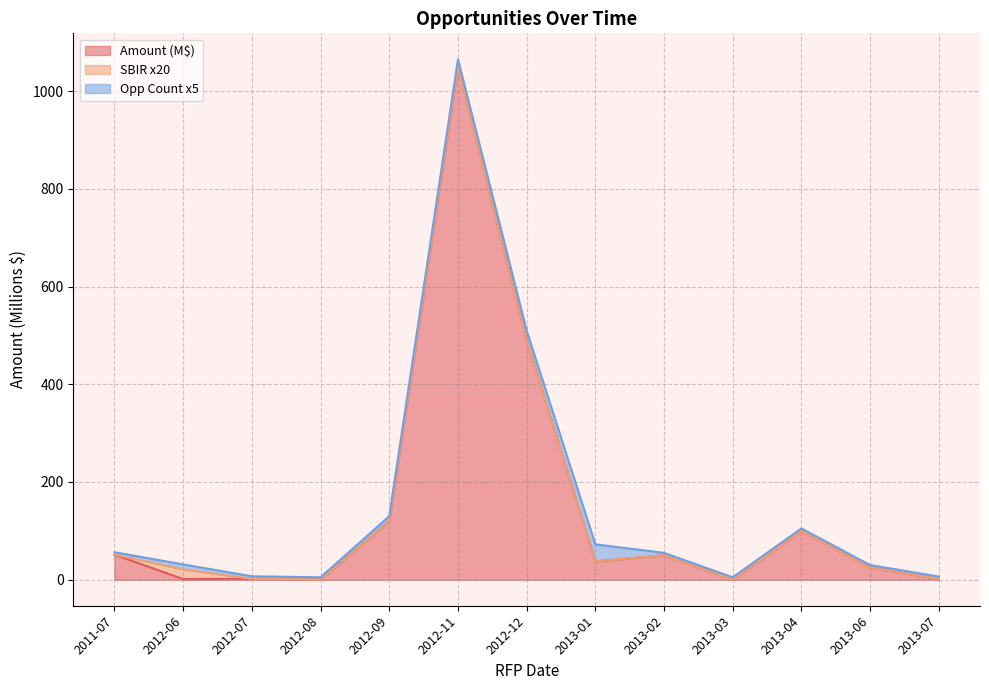

True or false: SBIR Count and Amount (M$) cross at least once.

False